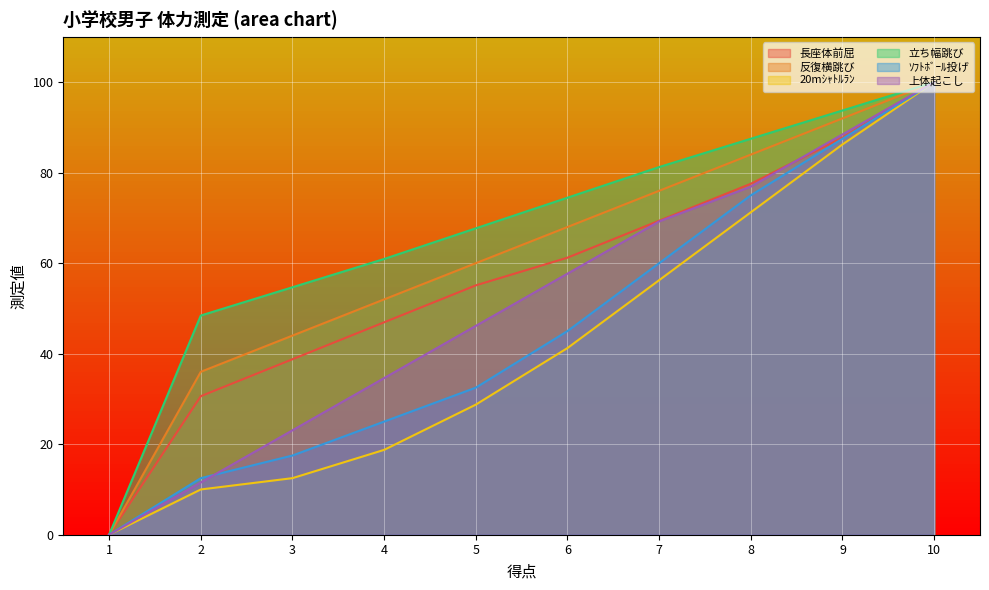

Which series changed the most between 2 and 3?

上体起こし